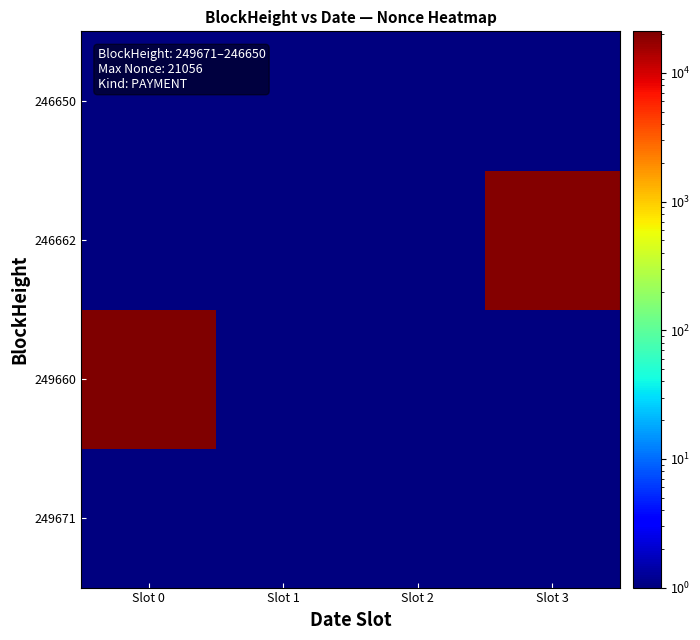

Count the 249660 values in the range 0 to 21056.

4